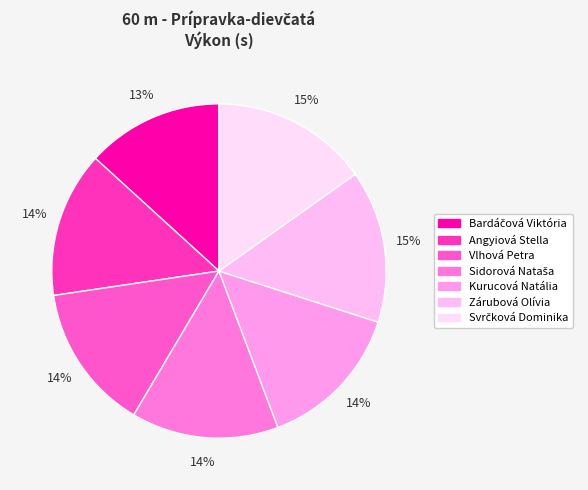

Count the number of slices in the pie.

7